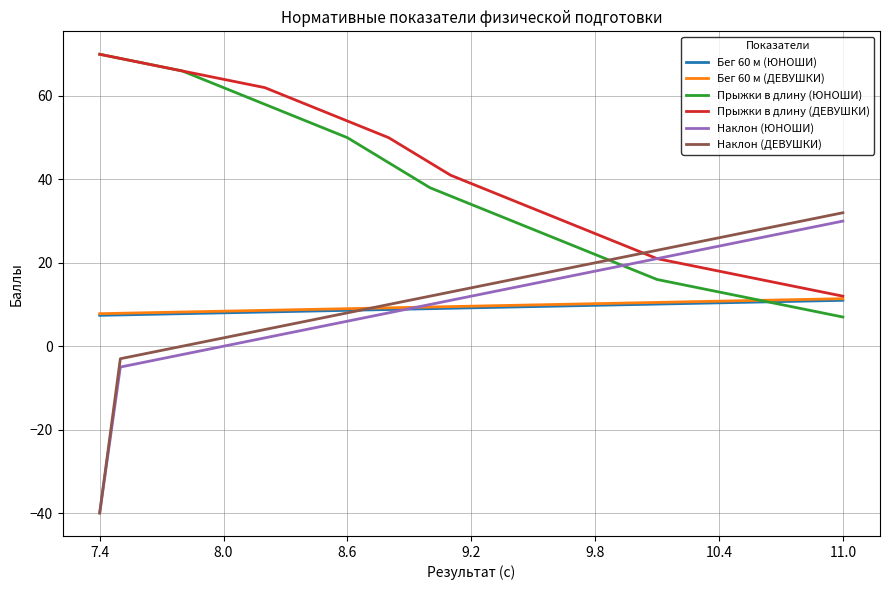

What is the maximum value shown in the chart?

70.0